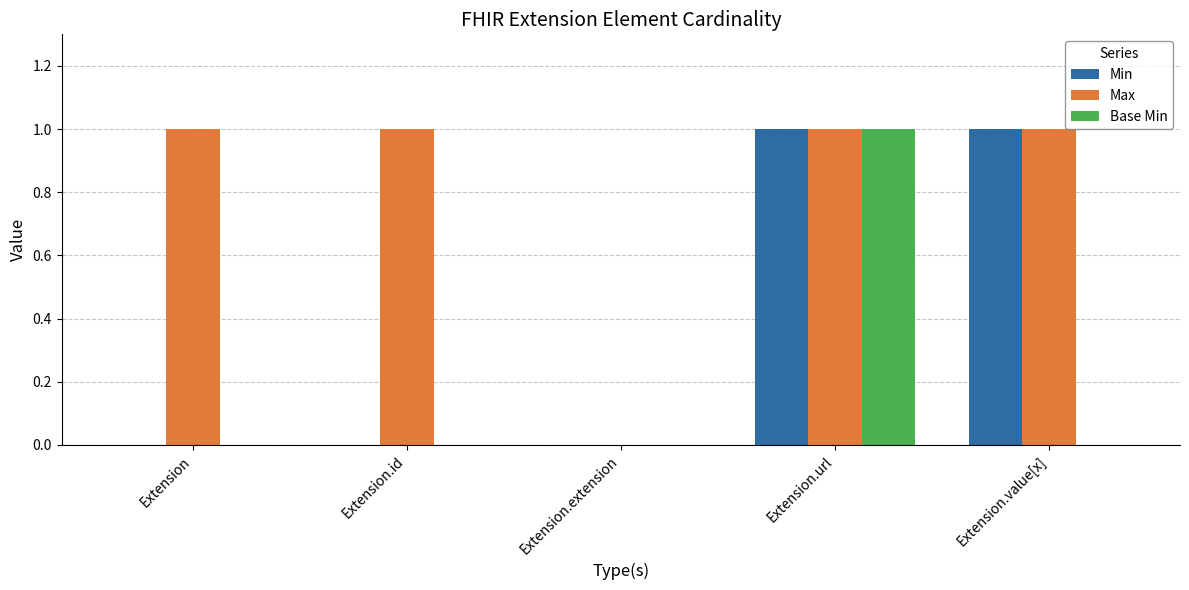

What is the maximum value shown in the chart?

1